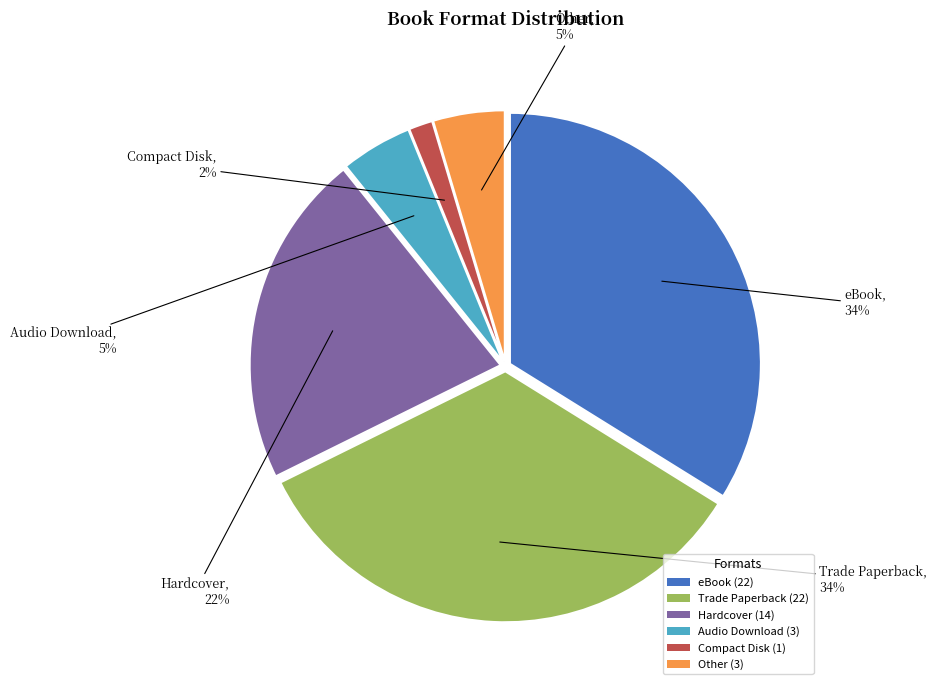

To the nearest percent, what is the combined percentage of Trade Paperback and Audio Download?

38%